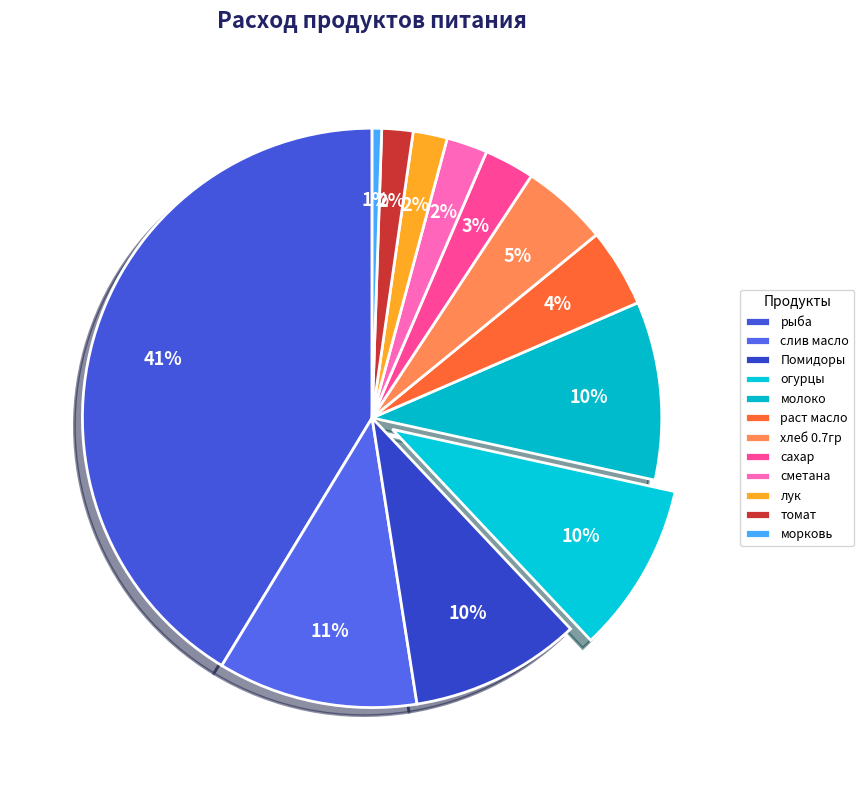

Rank the categories by value from lowest to highest.

морковь, томат, лук, сметана, сахар, раст масло, хлеб 0.7гр, Помидоры, огурцы, молоко, слив масло, рыба